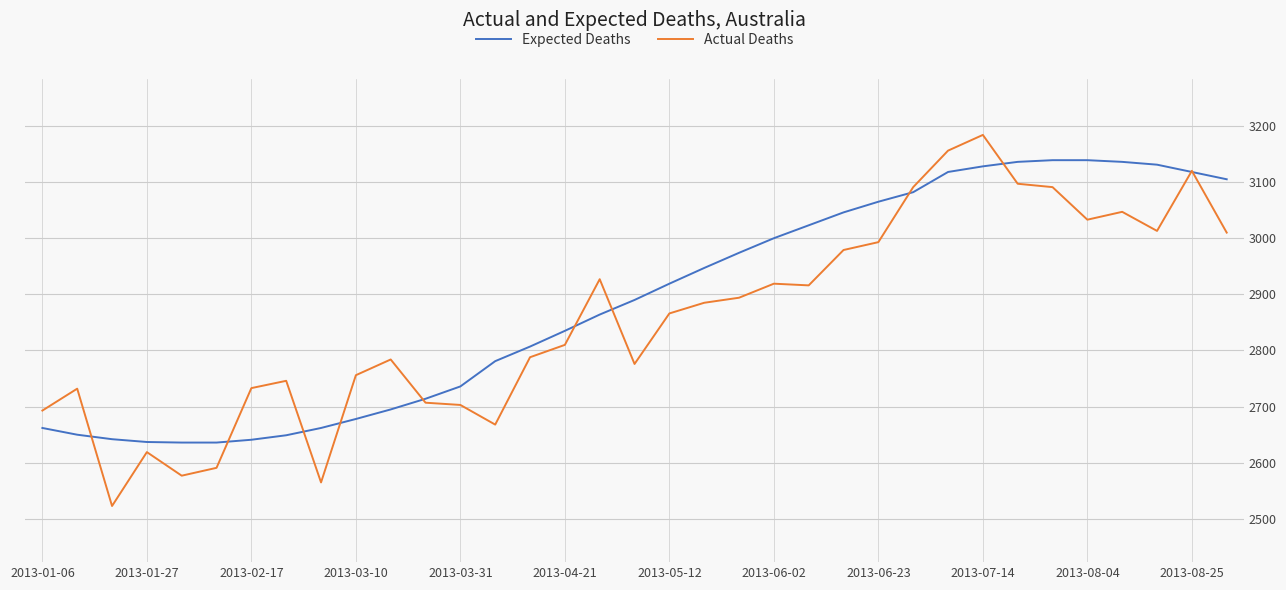

What is the maximum value for Expected Deaths?

3139